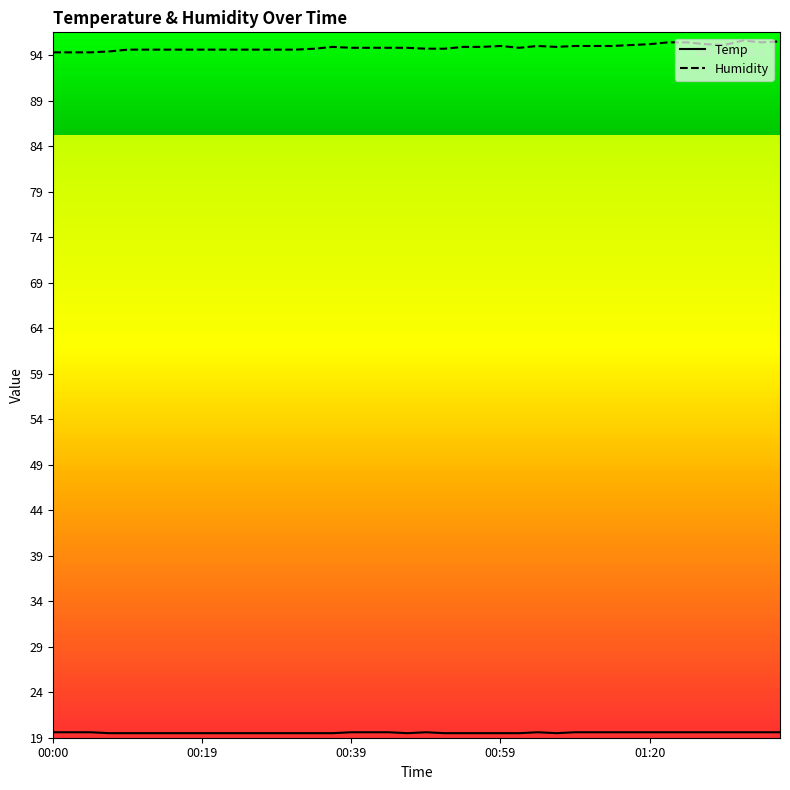

True or false: Temp and Humidity cross at least once.

False